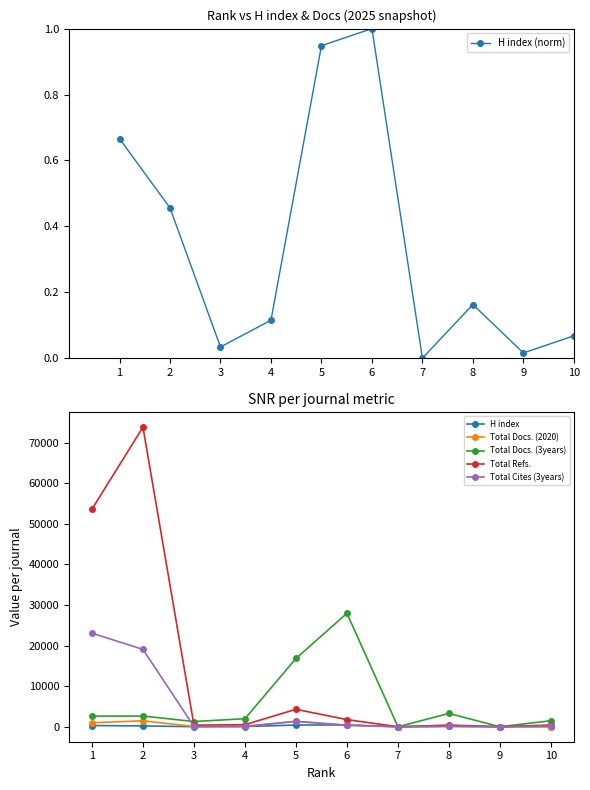

How many interior local valleys does the Total Refs. series have?

3